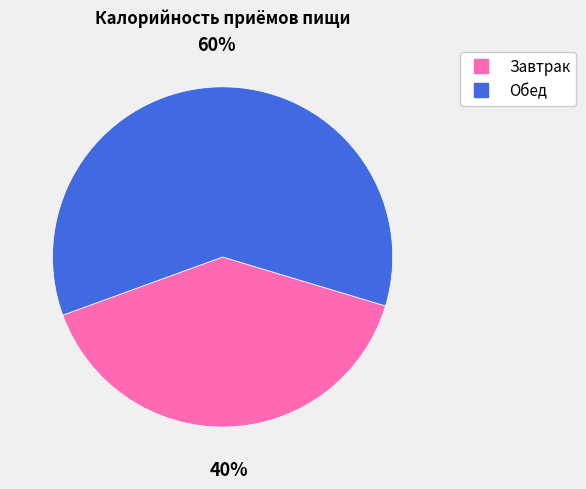

Which category has the smallest portion of the pie?

Завтрак